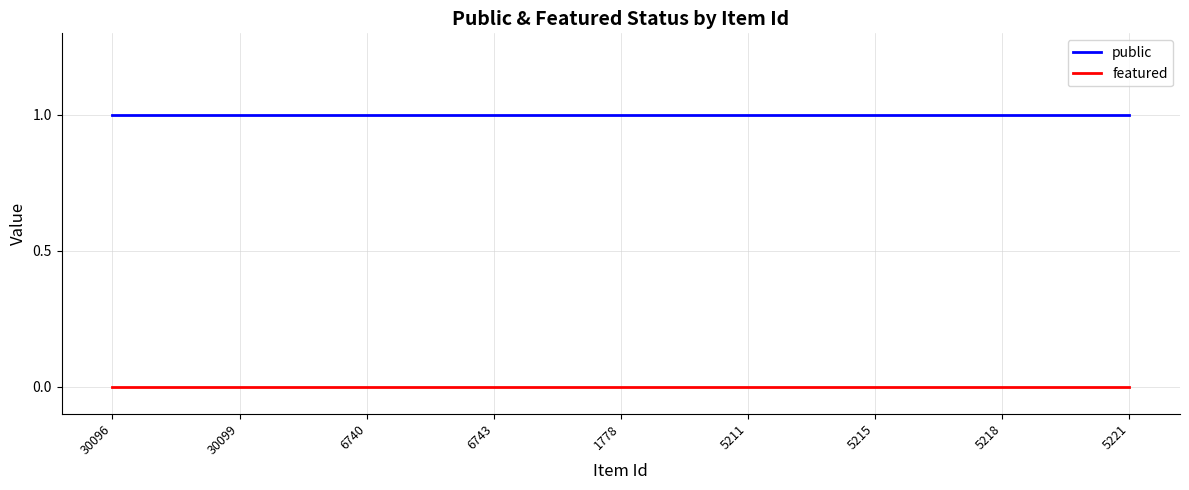

List the series in order of their overall mean, highest first.

public, featured